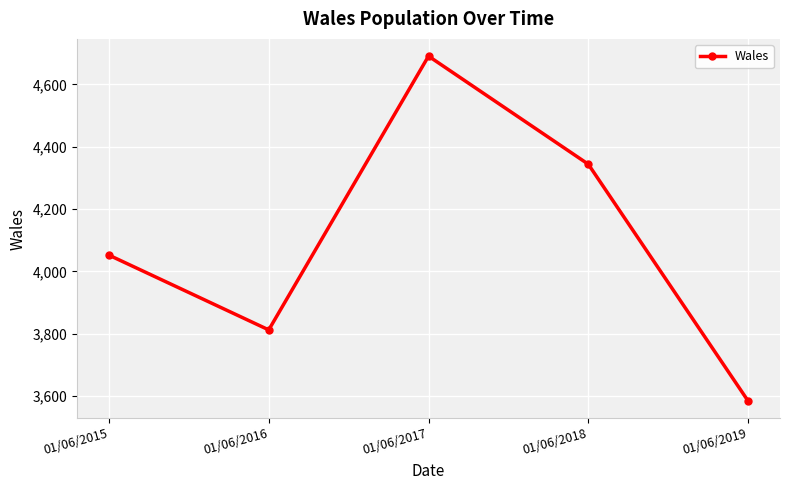

Between 01/06/2016 and 01/06/2018, which is larger?

01/06/2018